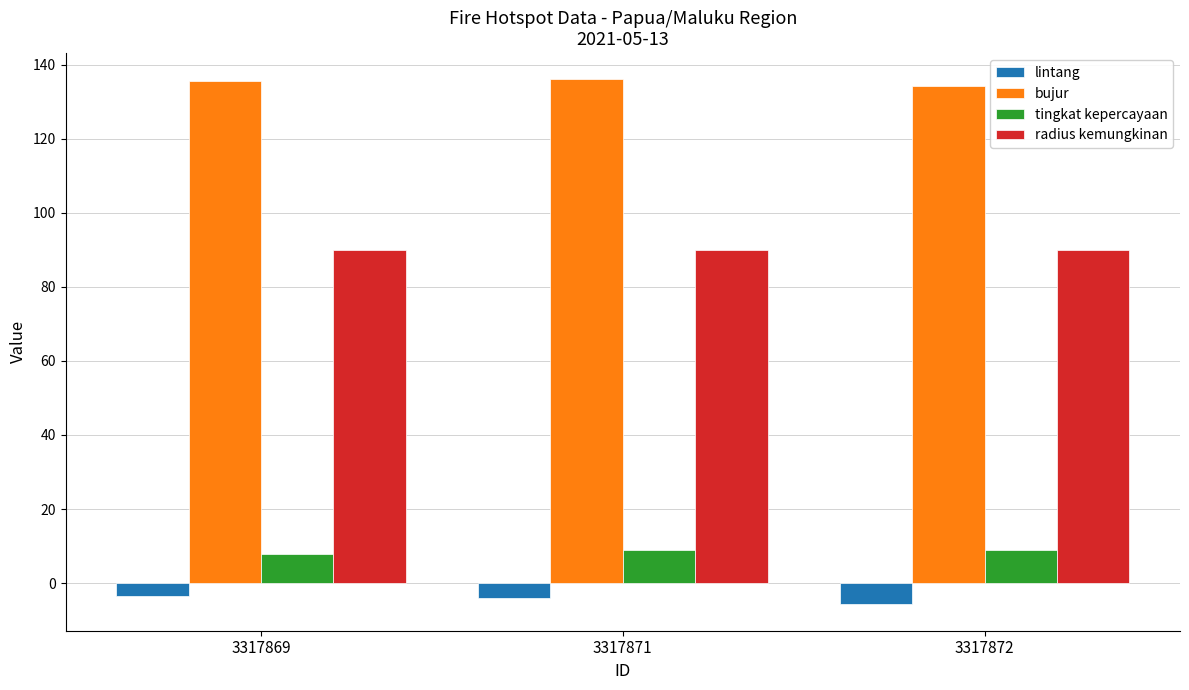

Is it true that tingkat kepercayaan equals 15.1 at 3317872?

False